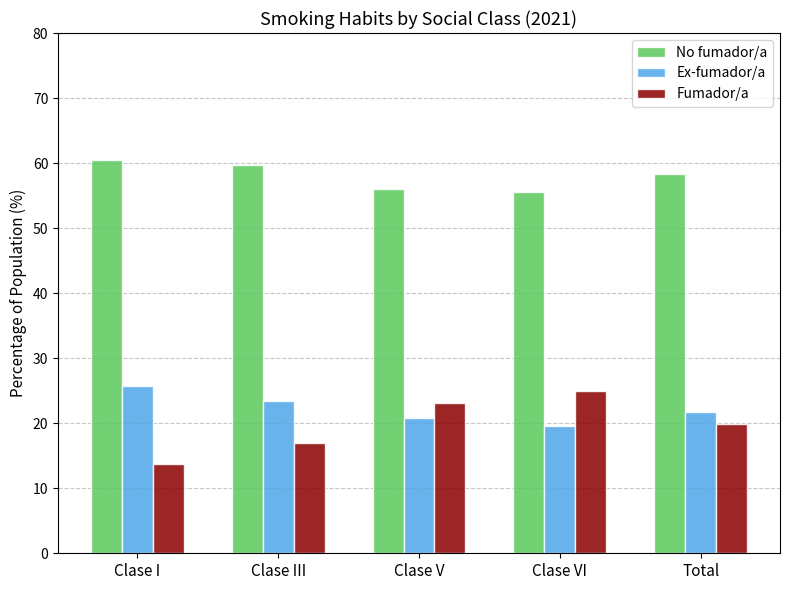

Does the chart contain any negative values?

No